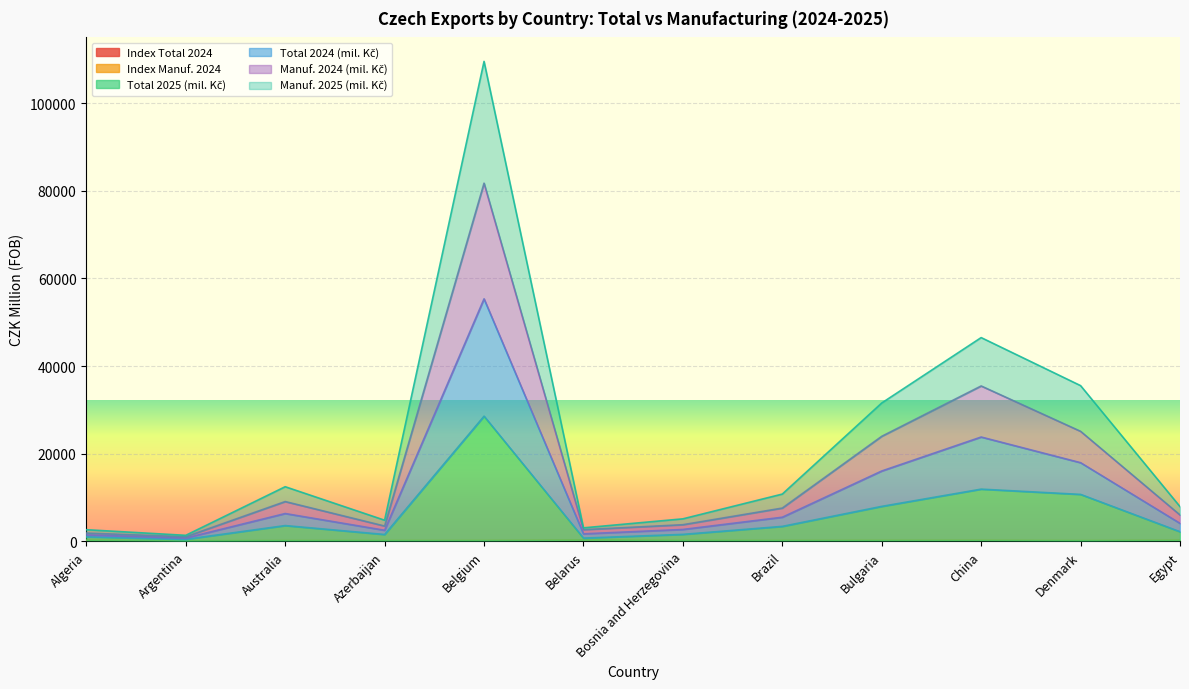

Is it true that Total 2025 (mil. Kč) equals 446.9 at Argentina?

True